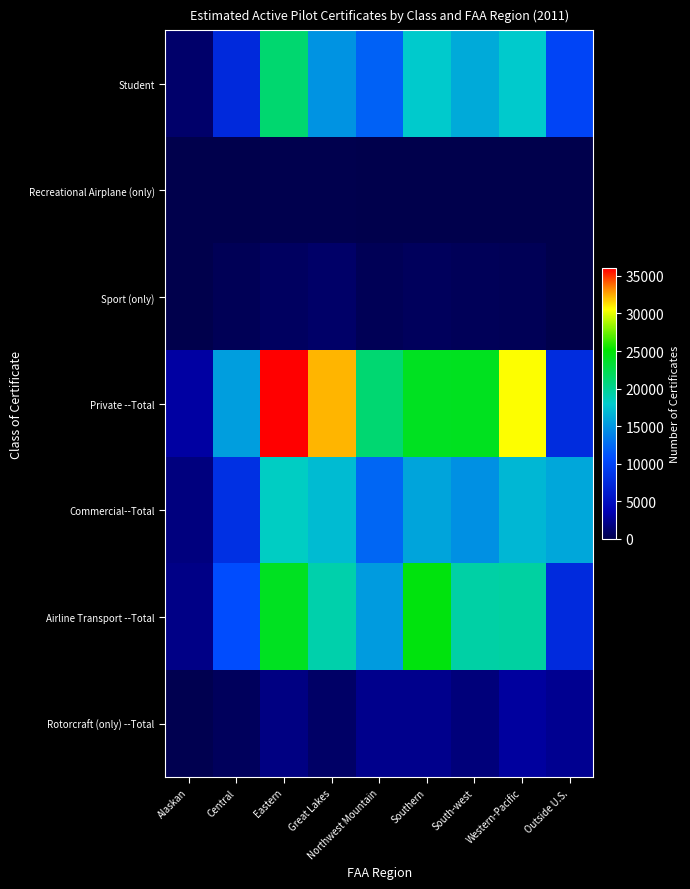

Reading right to left, what are all the values shown in this chart?

Student: Outside U.S.=10043	Western-Pacific=17898	South-west=16126	Southern=17905	Northwest Mountain=11959	Great Lakes=14794	Eastern=21287	Central=7577	Alaskan=1068
Recreational Airplane (only): Outside U.S.=0	Western-Pacific=8	South-west=16	Southern=16	Northwest Mountain=12	Great Lakes=80	Eastern=81	Central=14	Alaskan=0
Sport (only): Outside U.S.=17	Western-Pacific=420	South-west=481	Southern=589	Northwest Mountain=412	Great Lakes=1002	Eastern=719	Central=379	Alaskan=47
Private --Total: Outside U.S.=7775	Western-Pacific=30561	South-west=24098	Southern=24049	Northwest Mountain=21224	Great Lakes=32217	Eastern=36007	Central=15470	Alaskan=3040
Commercial--Total: Outside U.S.=15908	Western-Pacific=16855	South-west=14675	Southern=15782	Northwest Mountain=12291	Great Lakes=17043	Eastern=18353	Central=8185	Alaskan=1773
Airline Transport --Total: Outside U.S.=7638	Western-Pacific=19490	South-west=19341	Southern=24746	Northwest Mountain=15282	Great Lakes=19137	Eastern=24008	Central=10784	Alaskan=2085
Rotorcraft (only) --Total: Outside U.S.=2408	Western-Pacific=2938	South-west=1653	Southern=2260	Northwest Mountain=2315	Great Lakes=945	Eastern=1932	Central=628	Alaskan=141